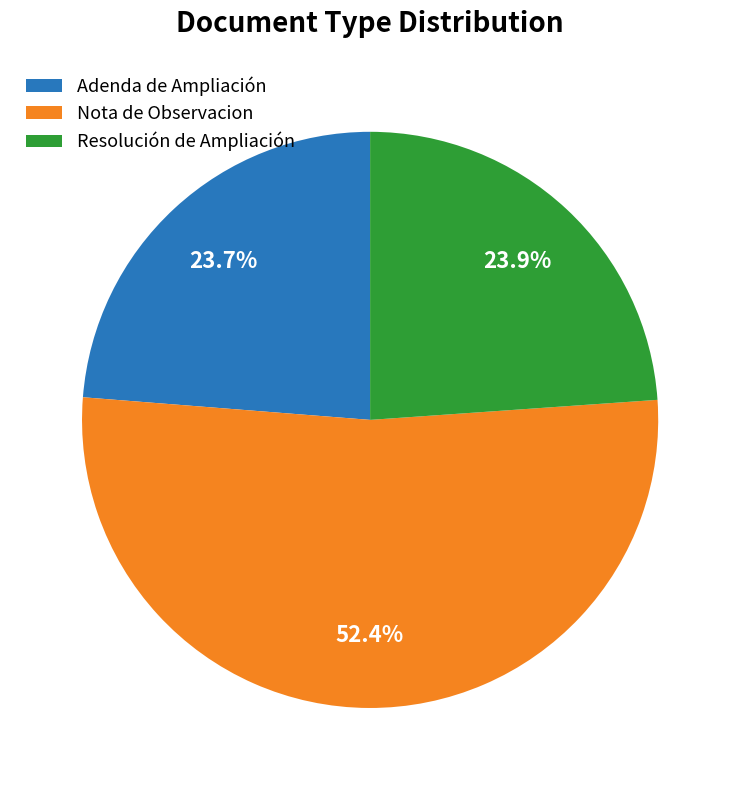

Do Resolución de Ampliación and Adenda de Ampliación together represent more than half of the pie?

No